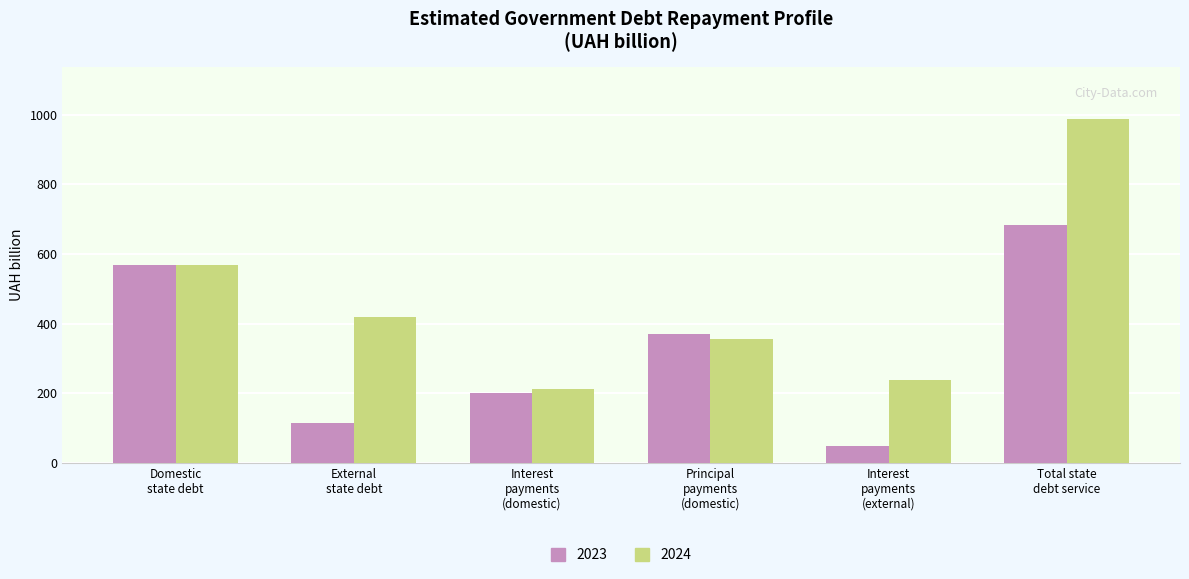

At which label does 2024 first exceed 419?

Domestic
state debt